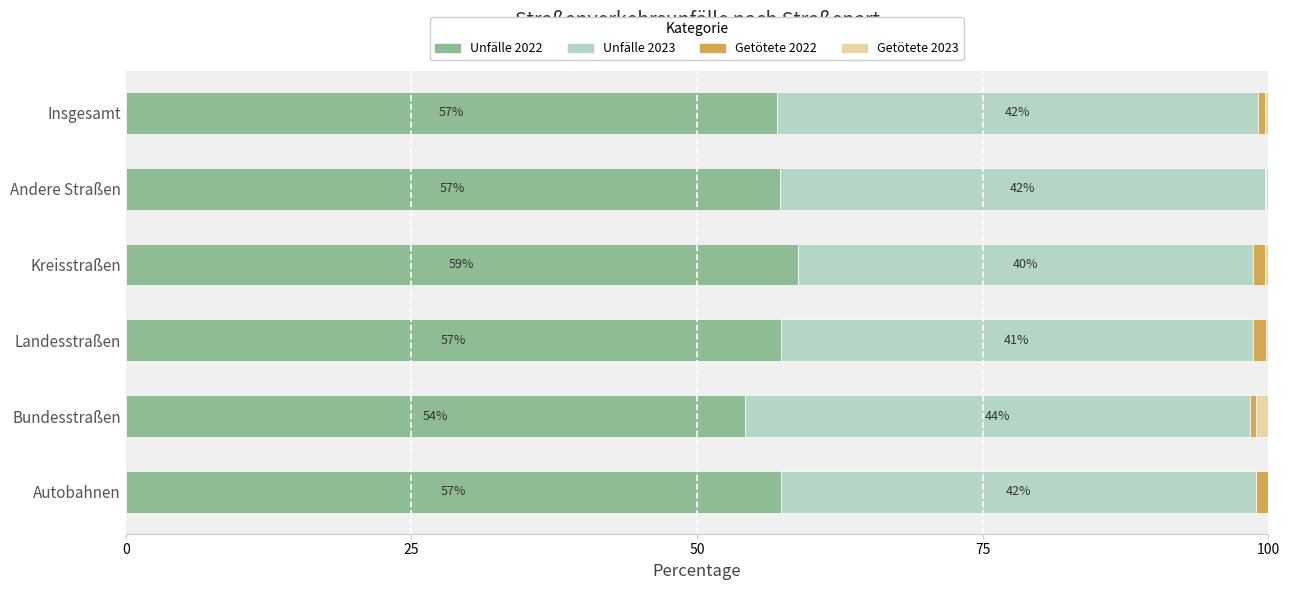

What is the highest value of the Unfälle 2022 series?

58.8